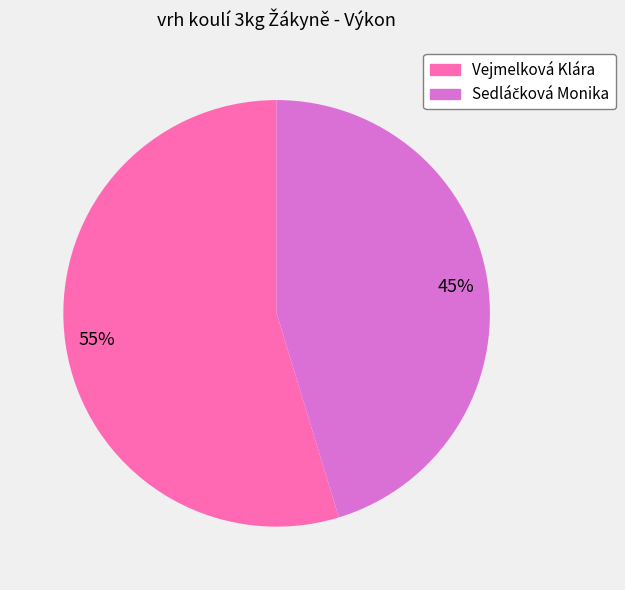

Which slice is the largest?

Vejmelková Klára